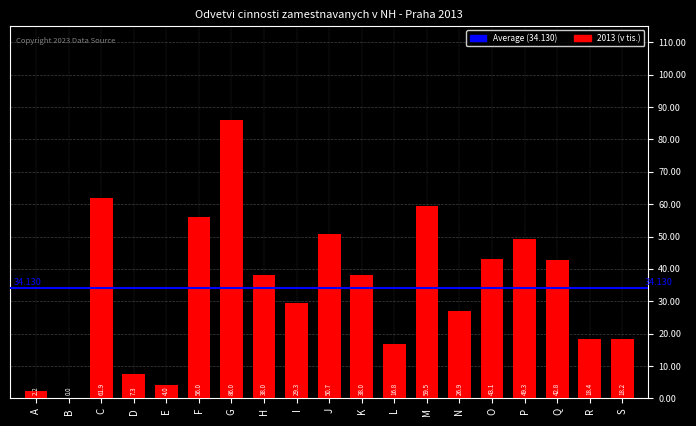

How many data points are above 37?

10